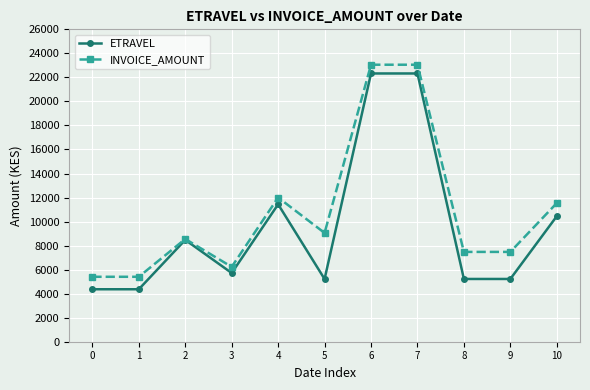

Rank the series by their average value, from lowest to highest.

ETRAVEL, INVOICE_AMOUNT